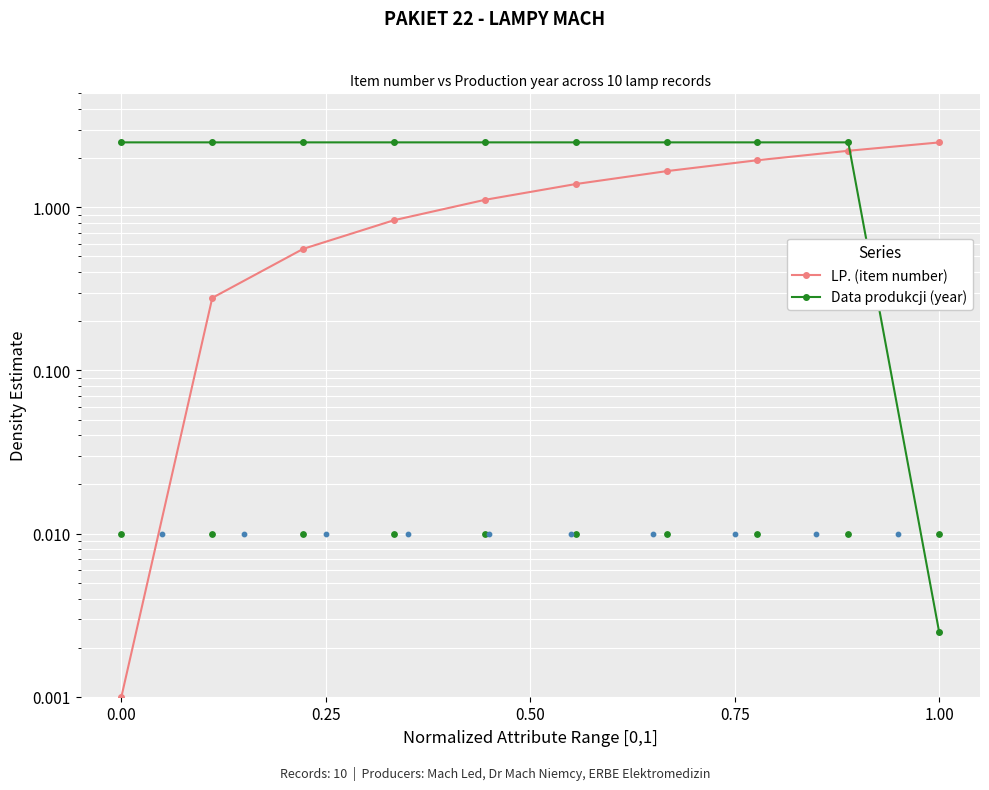

Is the value of Data produkcji (year) at 8 greater than the value of LP. (item number) at 9?

Yes